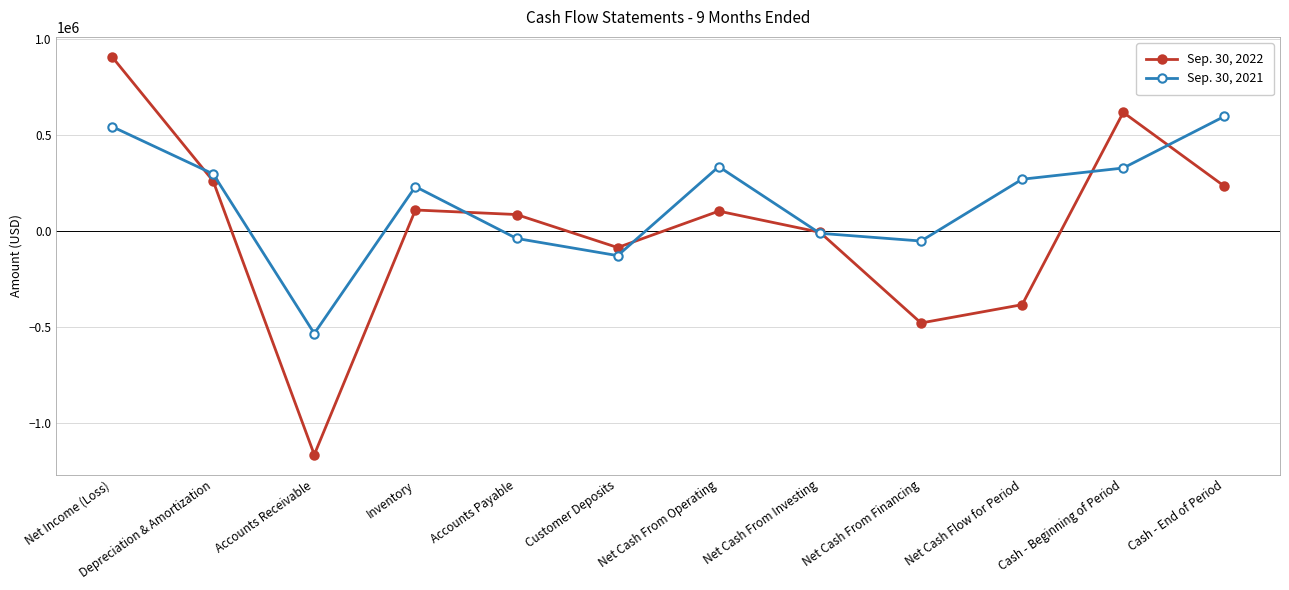

At which category is the sum across all series the highest?

Net Income (Loss)